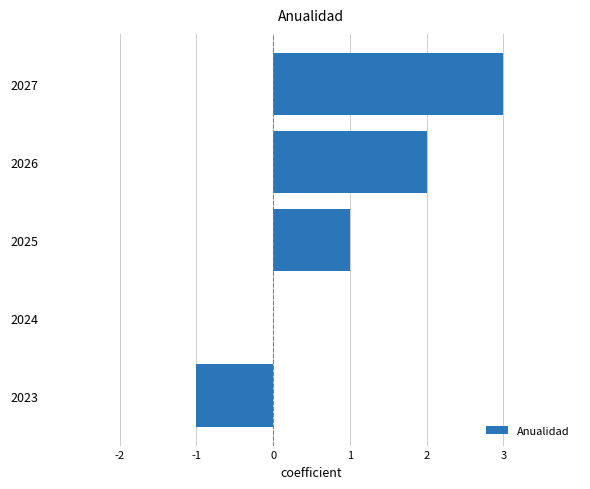

At which category does the chart reach its peak across all series?

2027